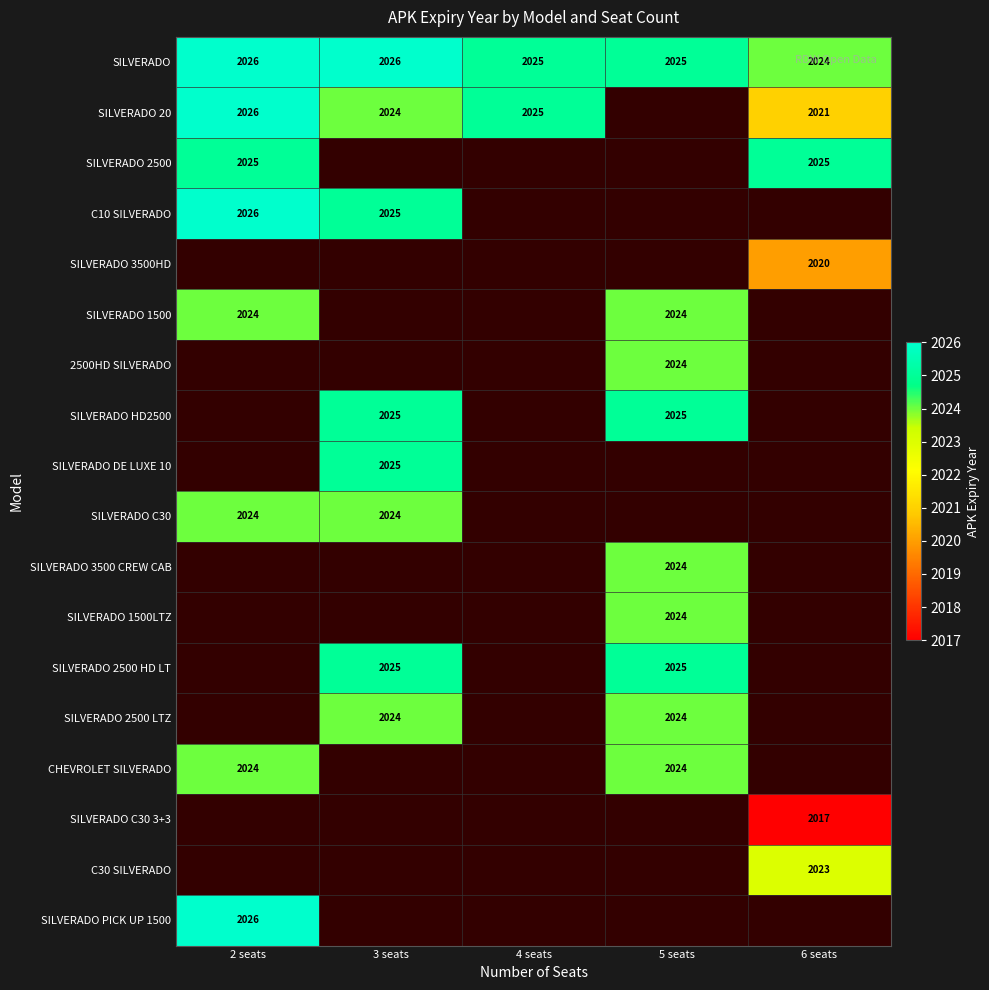

At which label does SILVERADO first exceed 2025?

2 seats